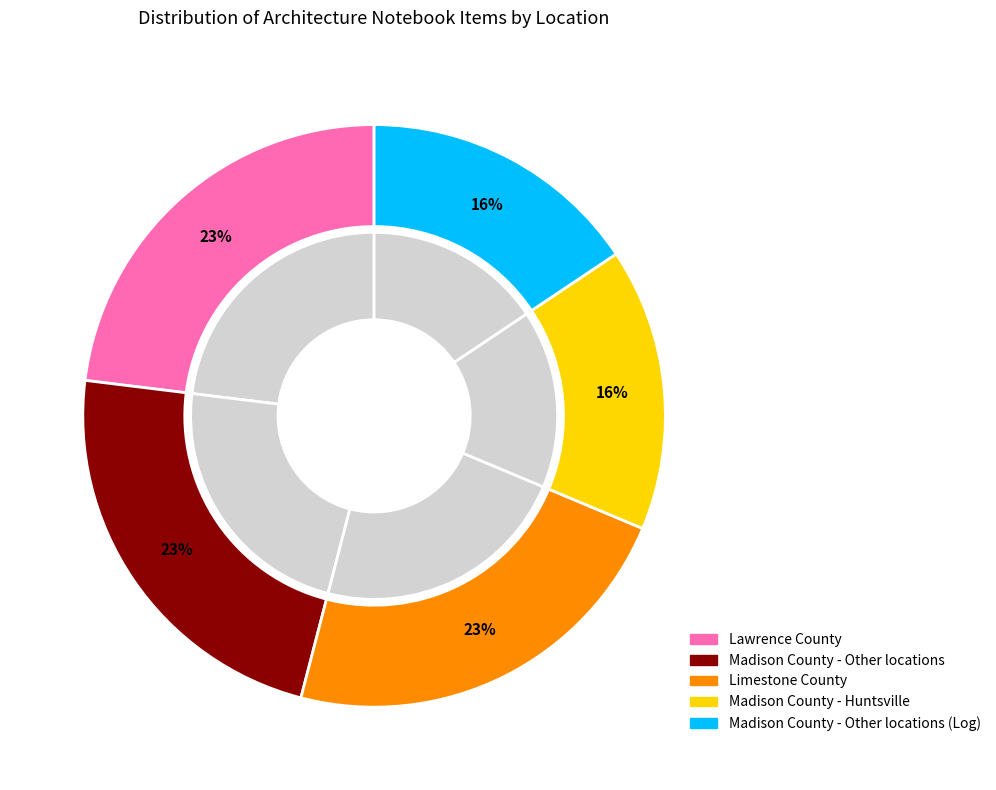

What is the smallest slice in the pie chart?

Madison County - Other locations (Log)